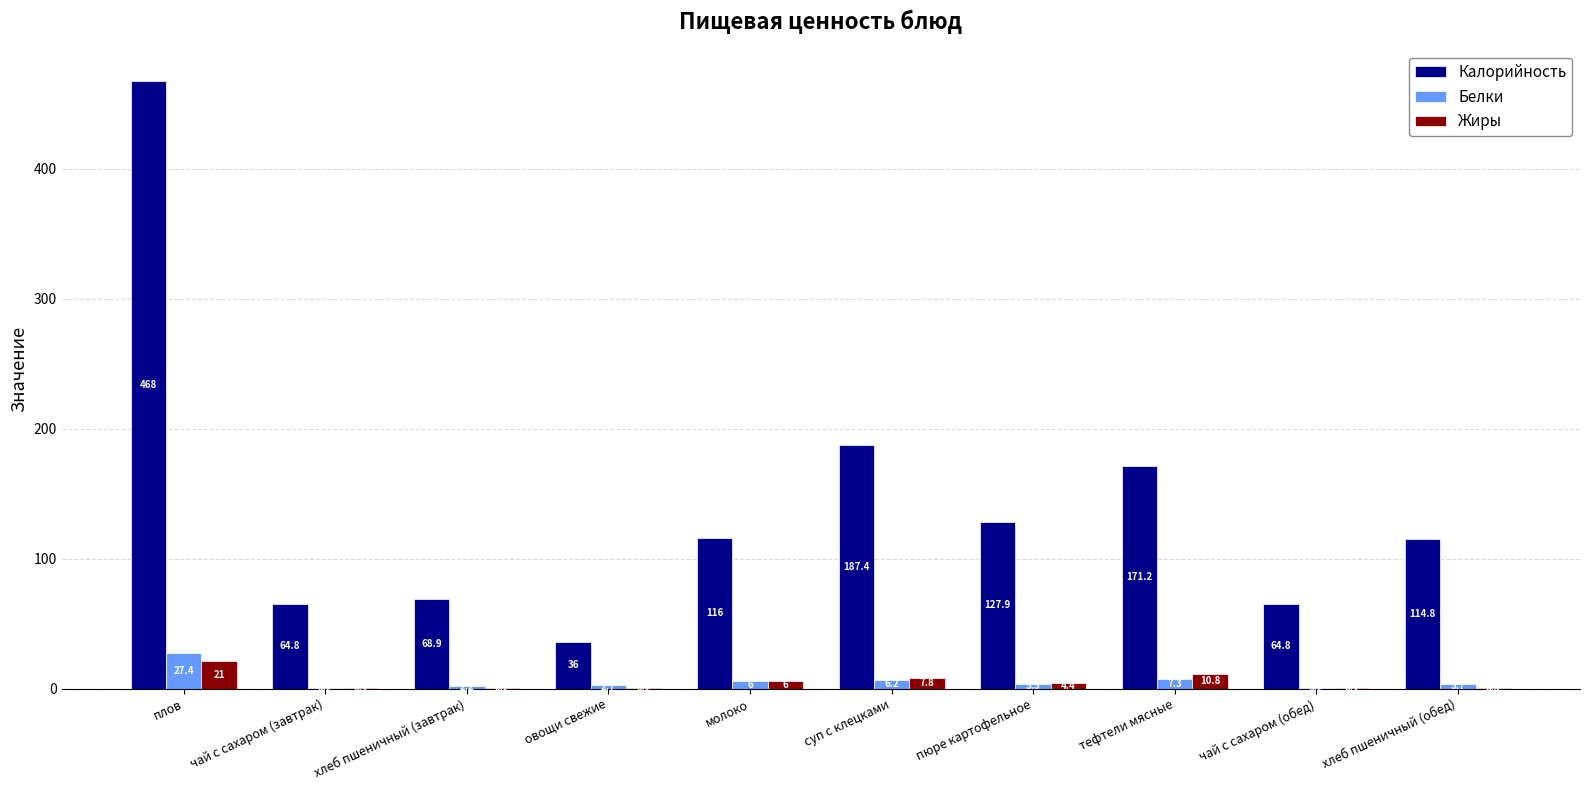

Which series changed the most between суп с клецками and тефтели мясные?

Калорийность